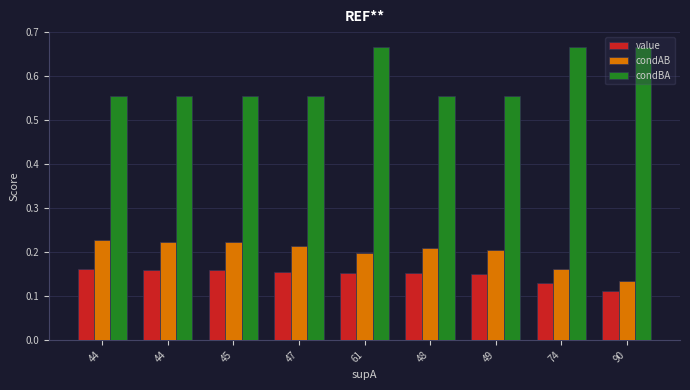

Reading left to right, list all the values displayed in this chart.

value: 0.2	0.2	0.2	0.2	0.2	0.2	0.1	0.1	0.1
condAB: 0.2	0.2	0.2	0.2	0.2	0.2	0.2	0.2	0.1
condBA: 0.6	0.6	0.6	0.6	0.7	0.6	0.6	0.7	0.7